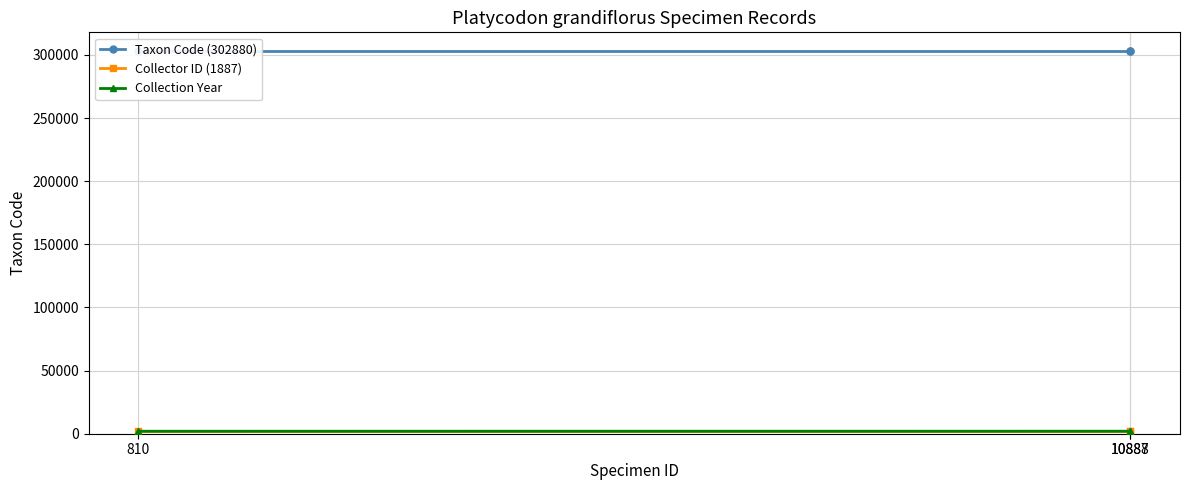

Which category has the lowest value in the Taxon Code (302880) series?

810